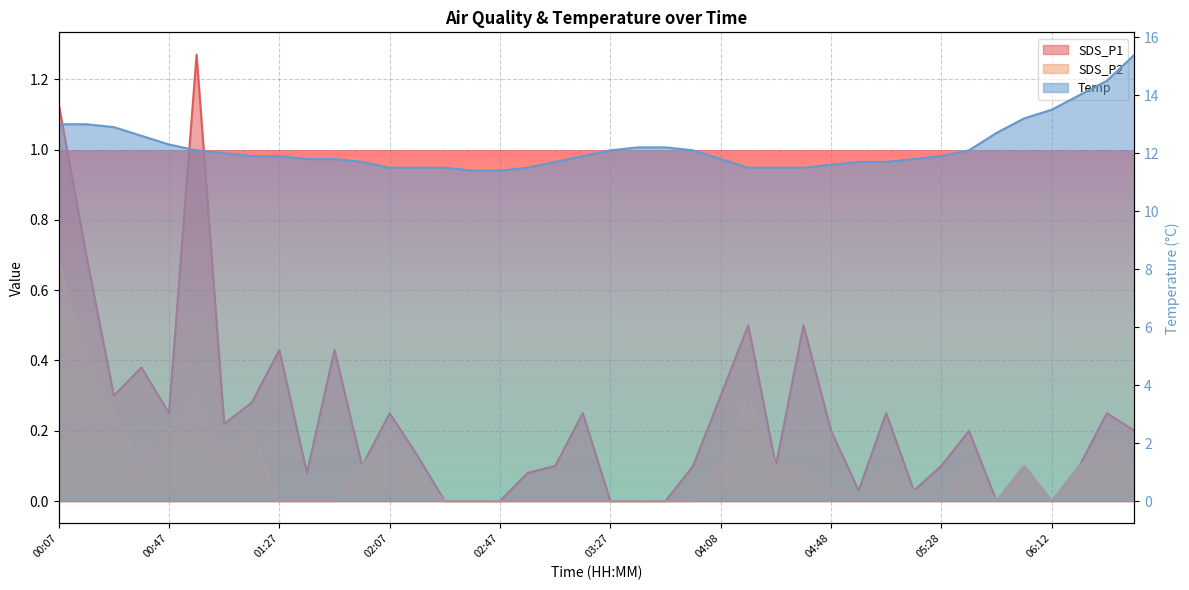

True or false: Temp and SDS_P1 intersect in this chart.

False